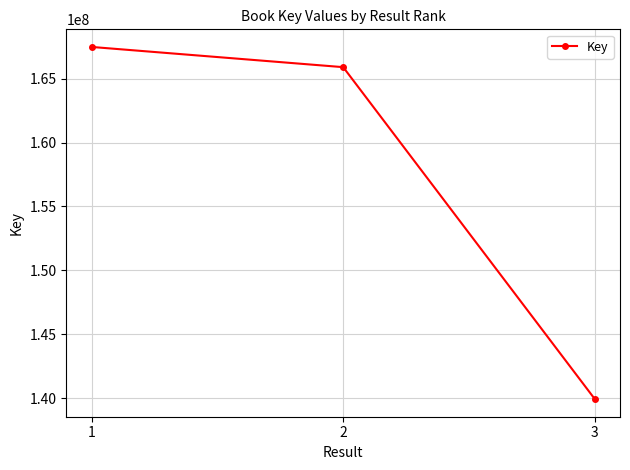

List the labels in order of value, smallest first.

3, 2, 1